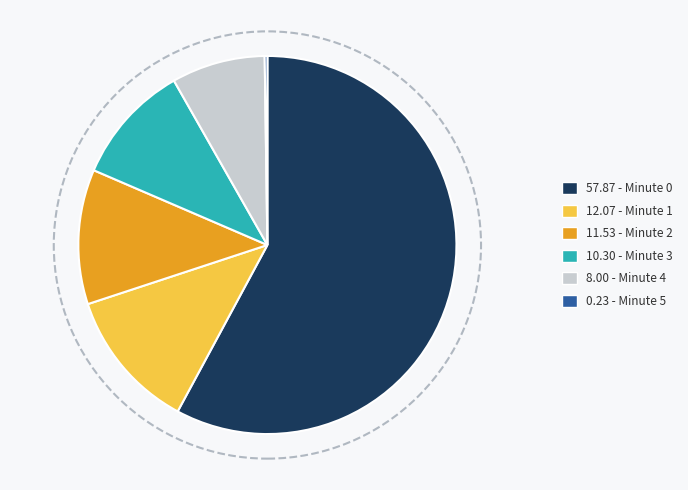

Which slice represents more than half of the pie?

57.87 - Minute 0